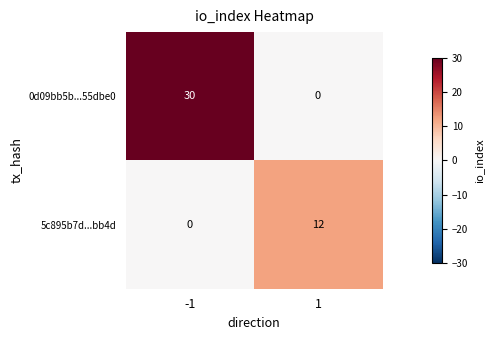

Which series has the widest spread of values?

0d09bb5b...55dbe0